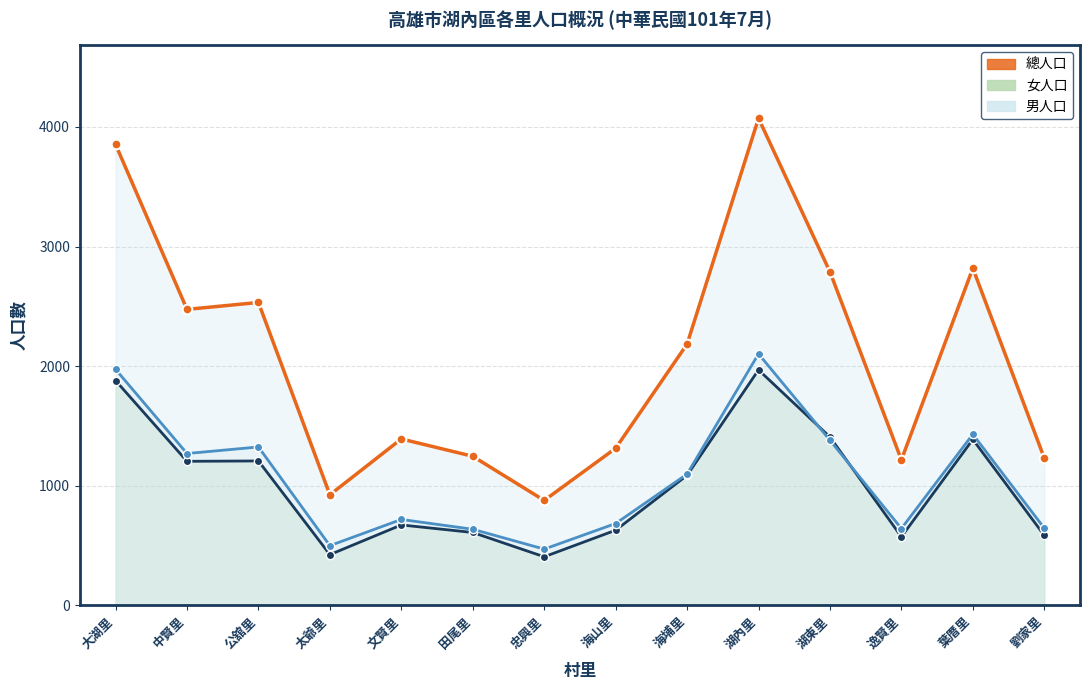

Between which two adjacent categories do 女人口 and 男人口 first intersect?

湖內里 and 湖東里